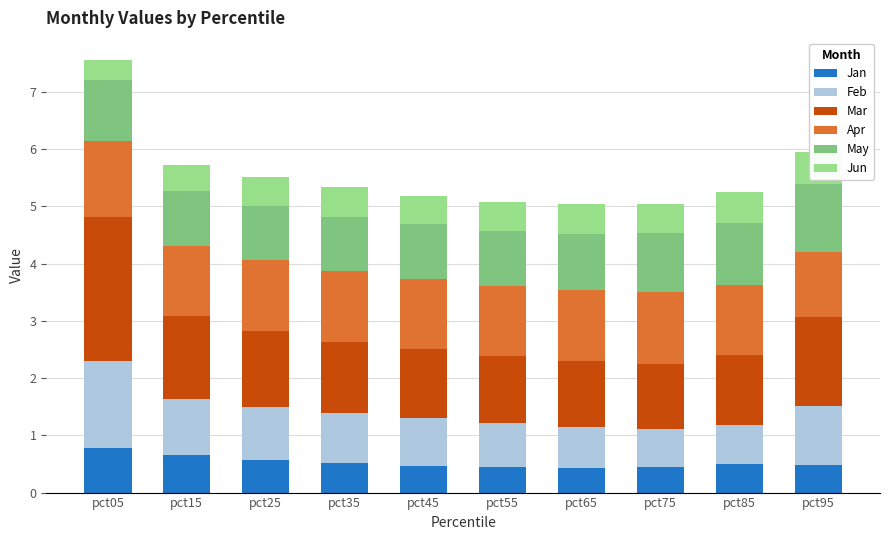

What is the sum of all Jan values?

5.3